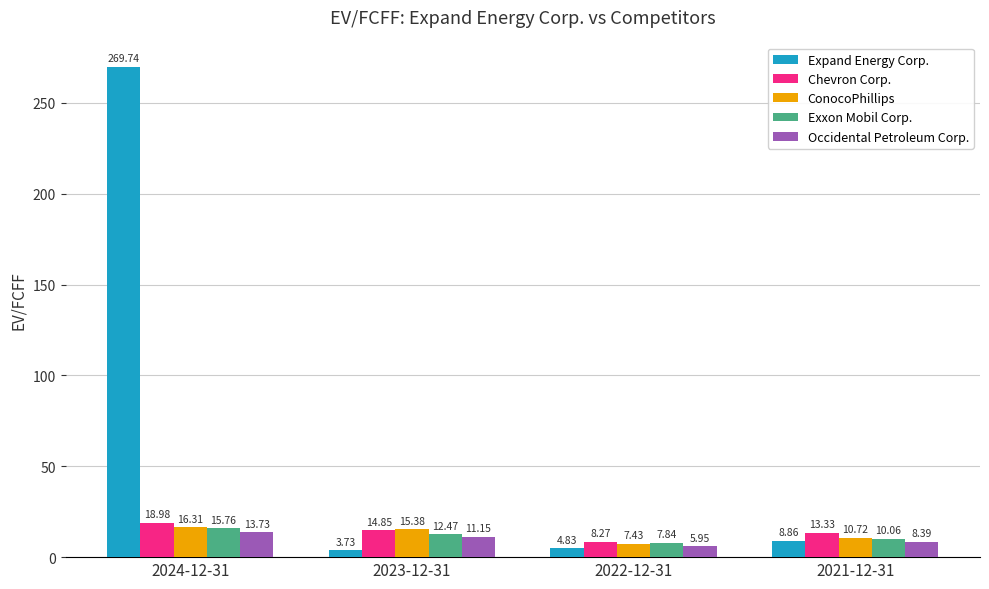

What is the total value across all series at 2022-12-31?

34.3